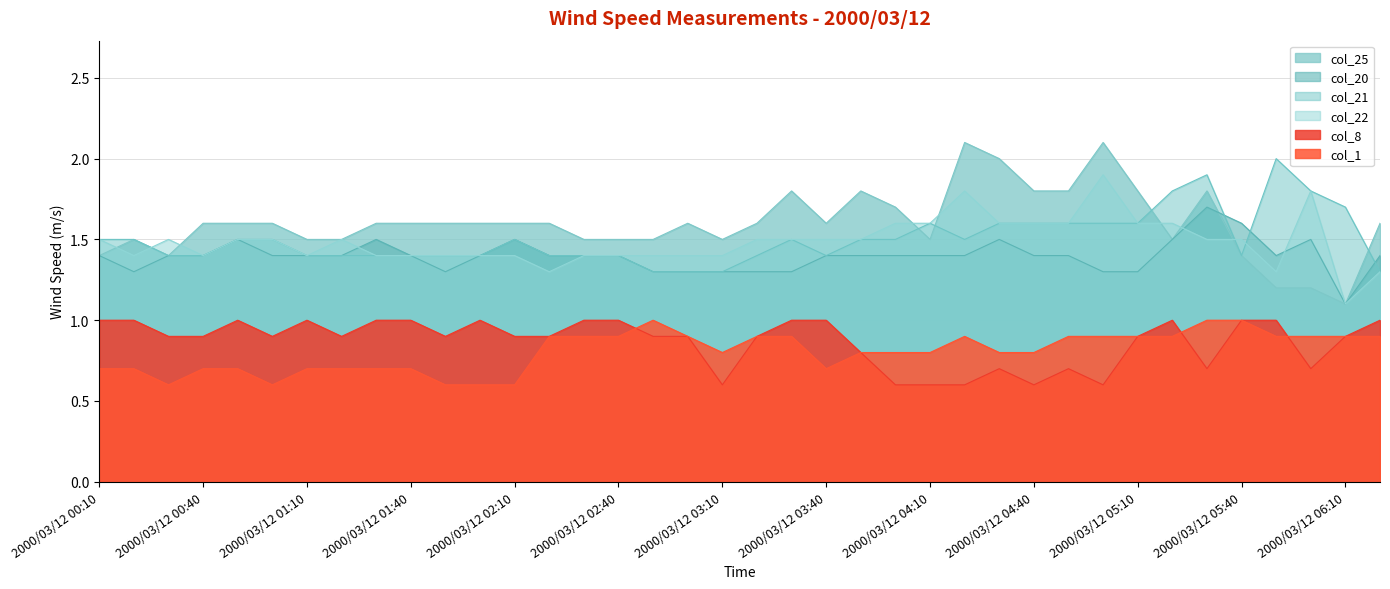

Count the col_20 values in the range 1 to 2.

38